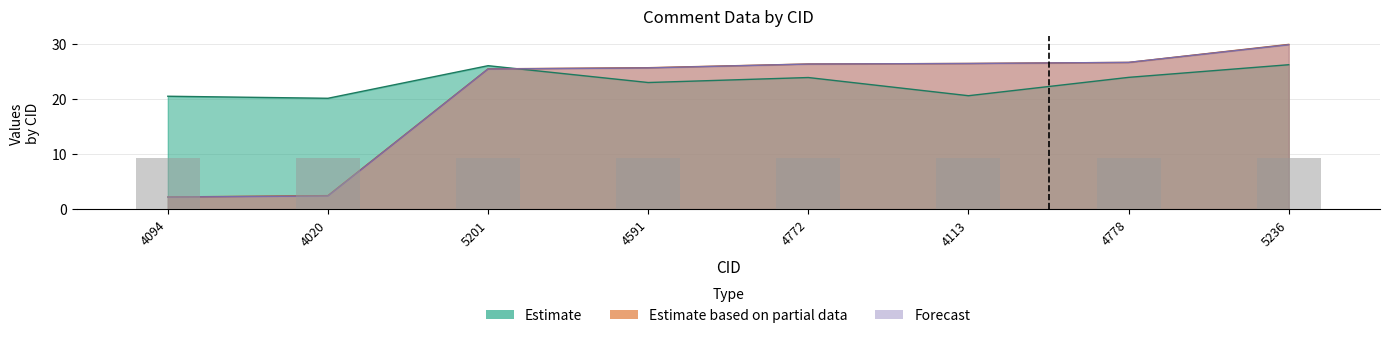

What is the label of the 3rd bar from the right?

4113